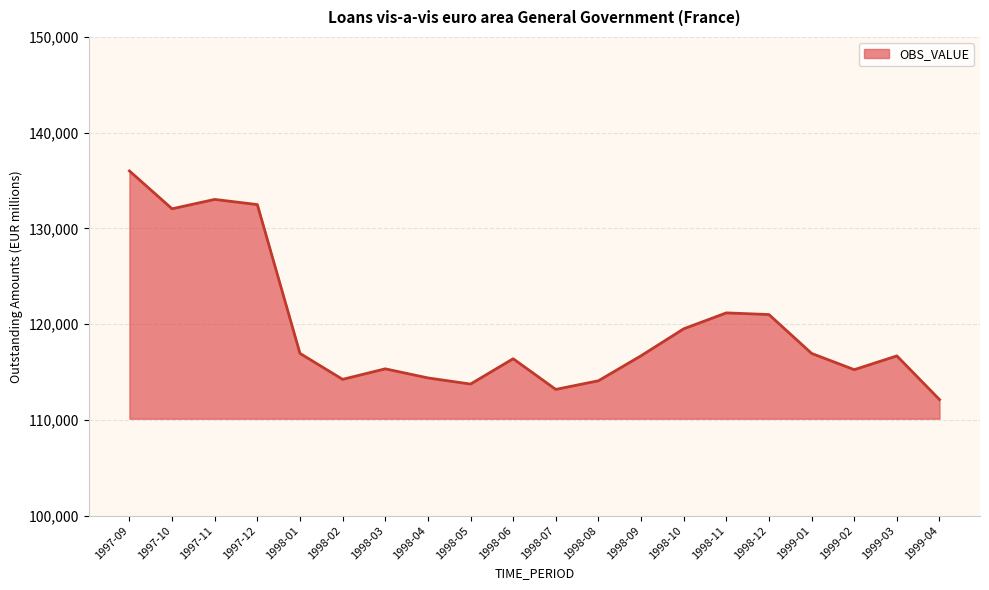

The value at 1998-03 is 115330. True or false?

True